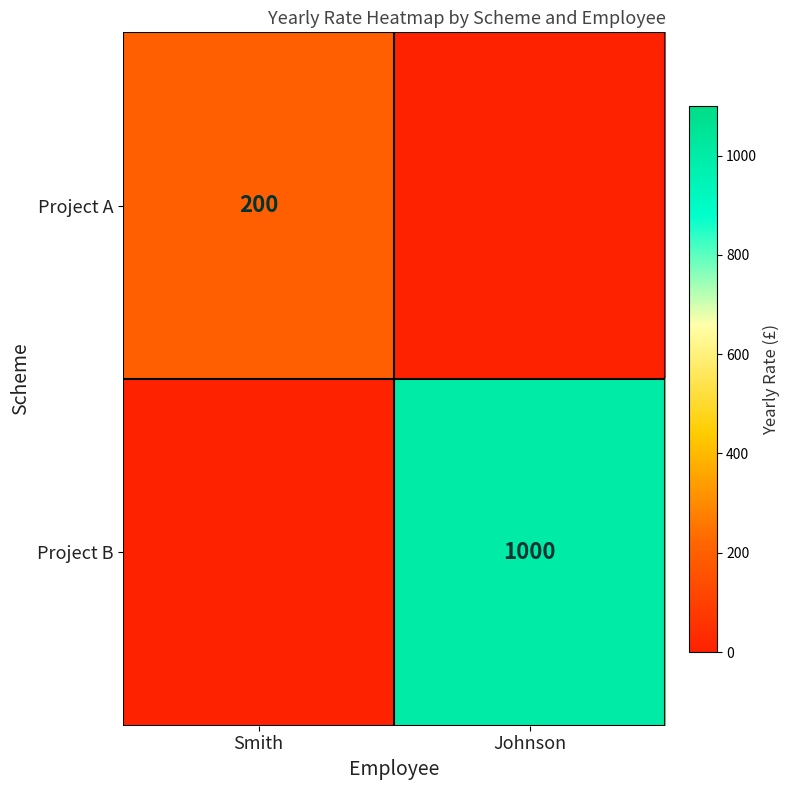

How many series are shown in this chart?

2